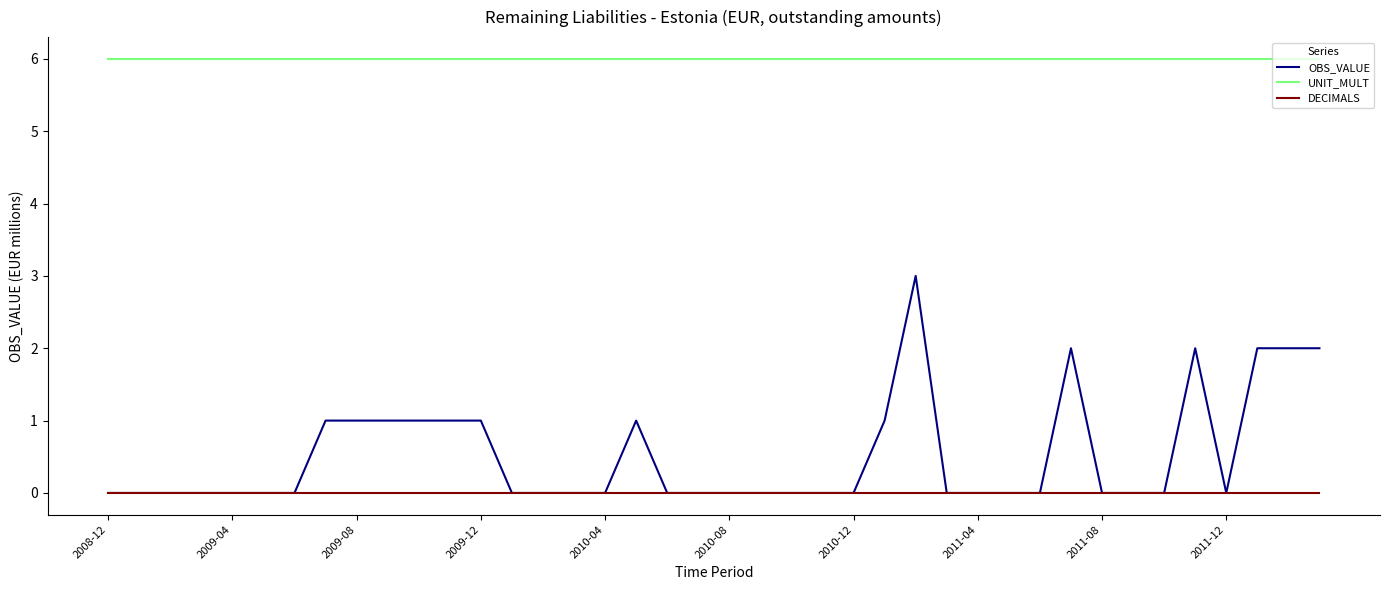

How many lines are shown in the chart?

3